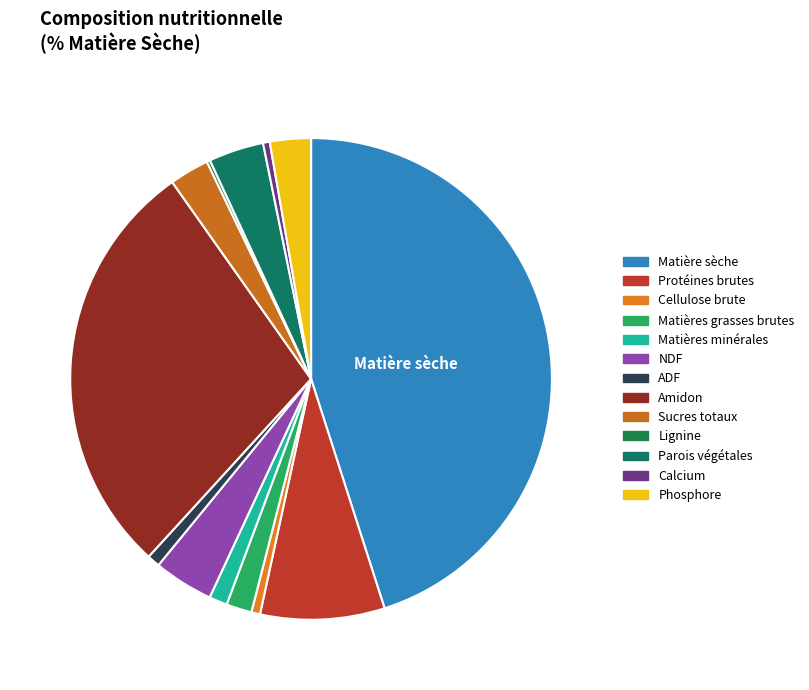

What is the largest slice in the pie chart?

Matière sèche